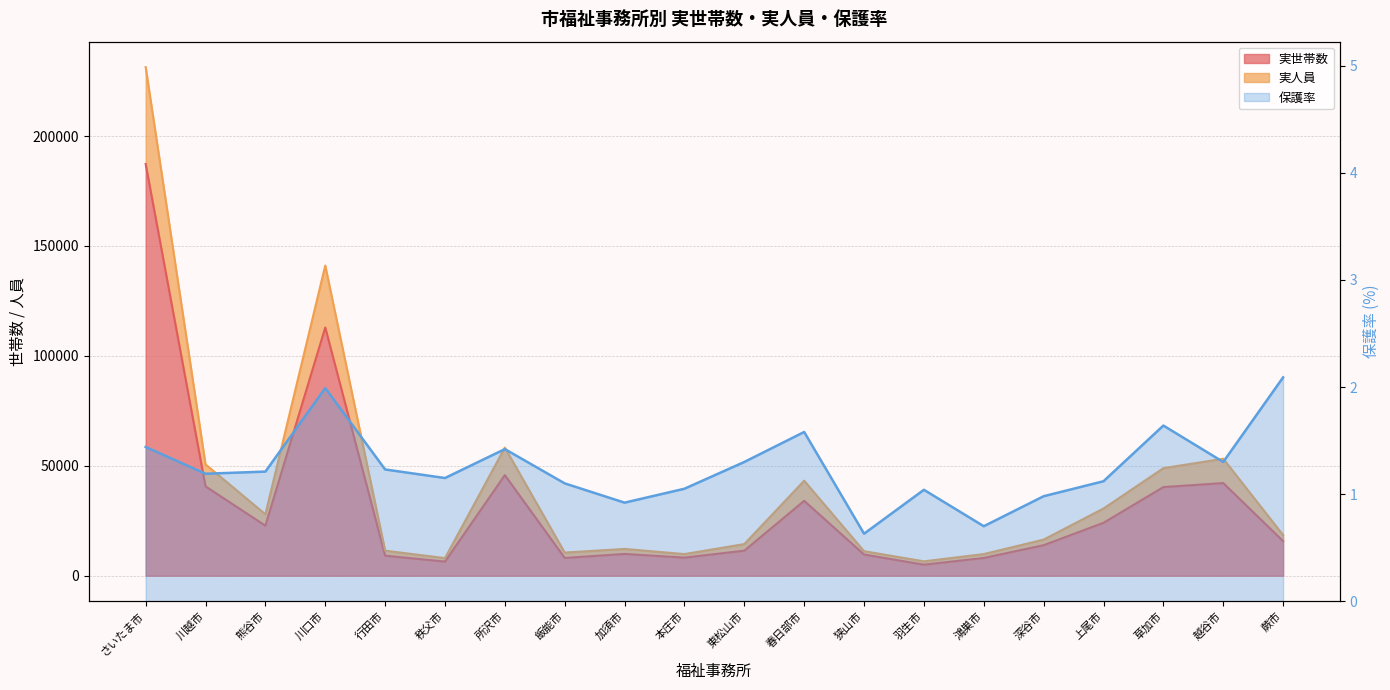

In 実人員, how many points are higher than both neighbors (excluding endpoints)?

5